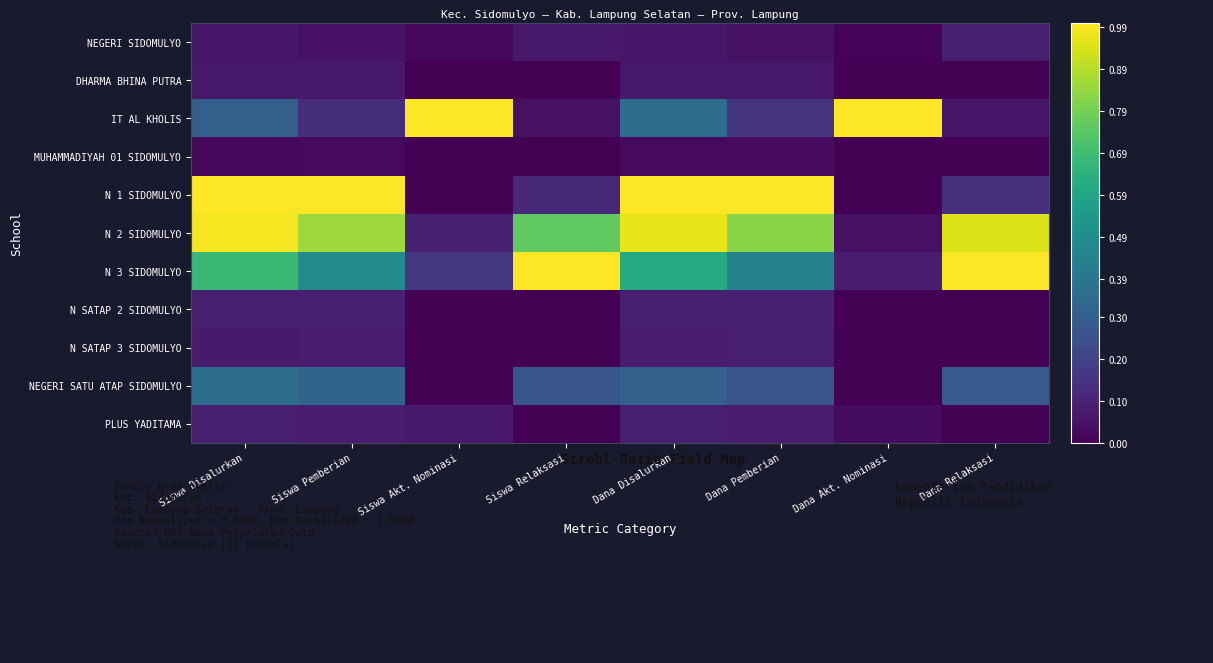

At how many categories does at least one series exceed 0?

8